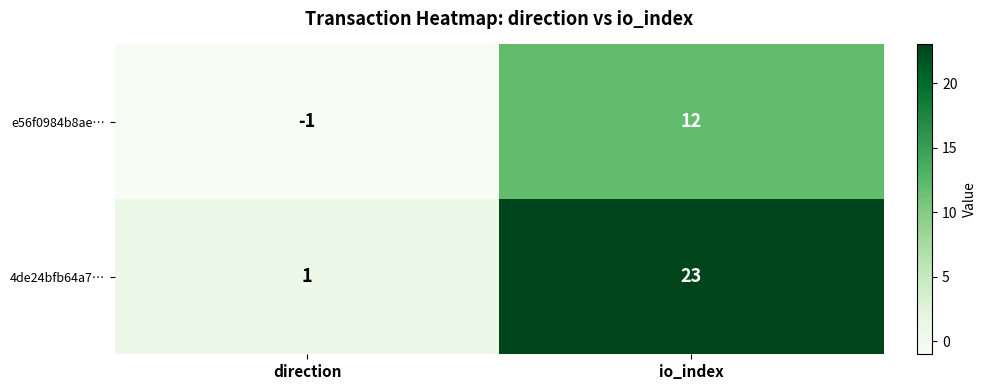

What is the difference between the e56f0984b8ae… values at io_index and direction?

13